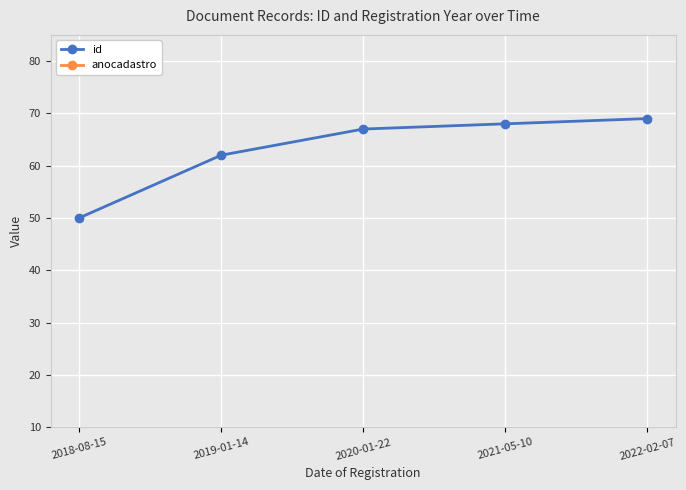

What is the lowest value of the anocadastro series?

2017